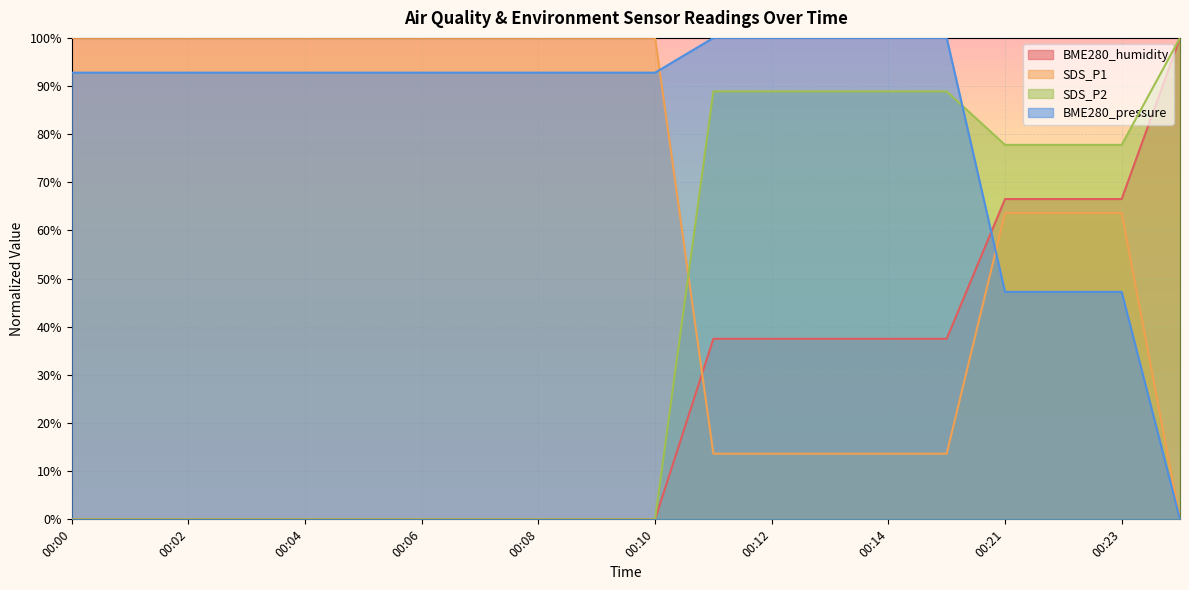

Reading left to right, what are all the values shown in this chart?

BME280_humidity: 00:00=0.0	00:01=0.0	00:02=0.0	00:03=0.0	00:04=0.0	00:05=0.0	00:06=0.0	00:07=0.0	00:08=0.0	00:09=0.0	00:10=0.0	00:11=37.5	00:12=37.5	00:13=37.5	00:14=37.5	00:15=37.5	00:21=66.5	00:22=66.5	00:23=66.5	00:32=100.0
SDS_P1: 00:00=100.0	00:01=100.0	00:02=100.0	00:03=100.0	00:04=100.0	00:05=100.0	00:06=100.0	00:07=100.0	00:08=100.0	00:09=100.0	00:10=100.0	00:11=13.6	00:12=13.6	00:13=13.6	00:14=13.6	00:15=13.6	00:21=63.6	00:22=63.6	00:23=63.6	00:32=0.0
SDS_P2: 00:00=0.0	00:01=0.0	00:02=0.0	00:03=0.0	00:04=0.0	00:05=0.0	00:06=0.0	00:07=0.0	00:08=0.0	00:09=0.0	00:10=0.0	00:11=88.9	00:12=88.9	00:13=88.9	00:14=88.9	00:15=88.9	00:21=77.8	00:22=77.8	00:23=77.8	00:32=100.0
BME280_pressure: 00:00=92.8	00:01=92.8	00:02=92.8	00:03=92.8	00:04=92.8	00:05=92.8	00:06=92.8	00:07=92.8	00:08=92.8	00:09=92.8	00:10=92.8	00:11=100.0	00:12=100.0	00:13=100.0	00:14=100.0	00:15=100.0	00:21=47.2	00:22=47.2	00:23=47.2	00:32=0.0